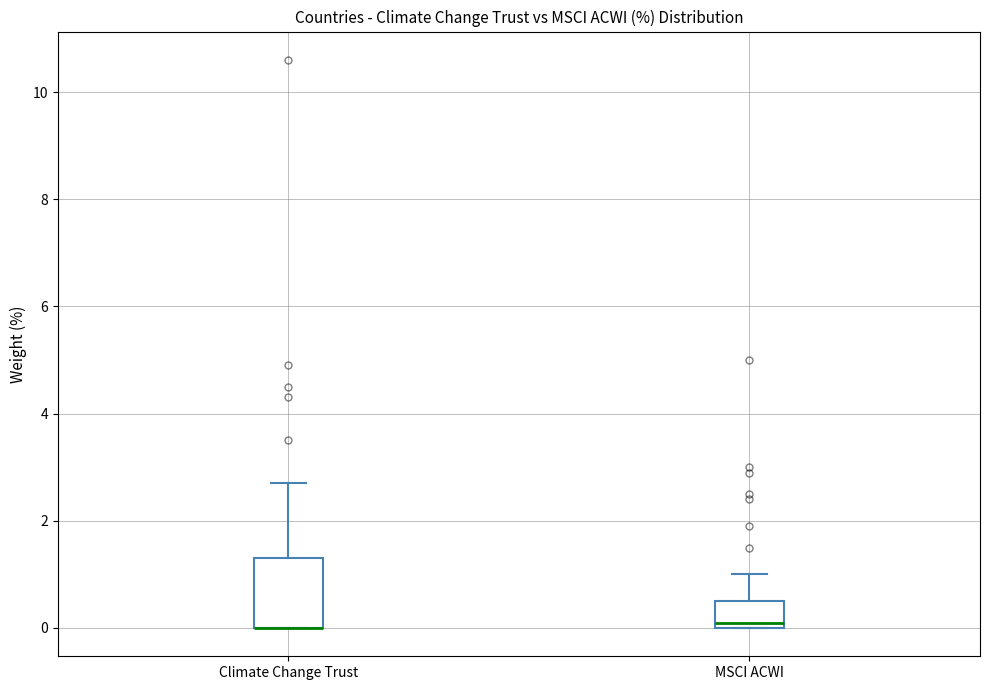

Where is the upper edge of the box for MSCI ACWI on the y-axis? The values are not printed on the chart, so give them approximately, as read against the axis.

0.6